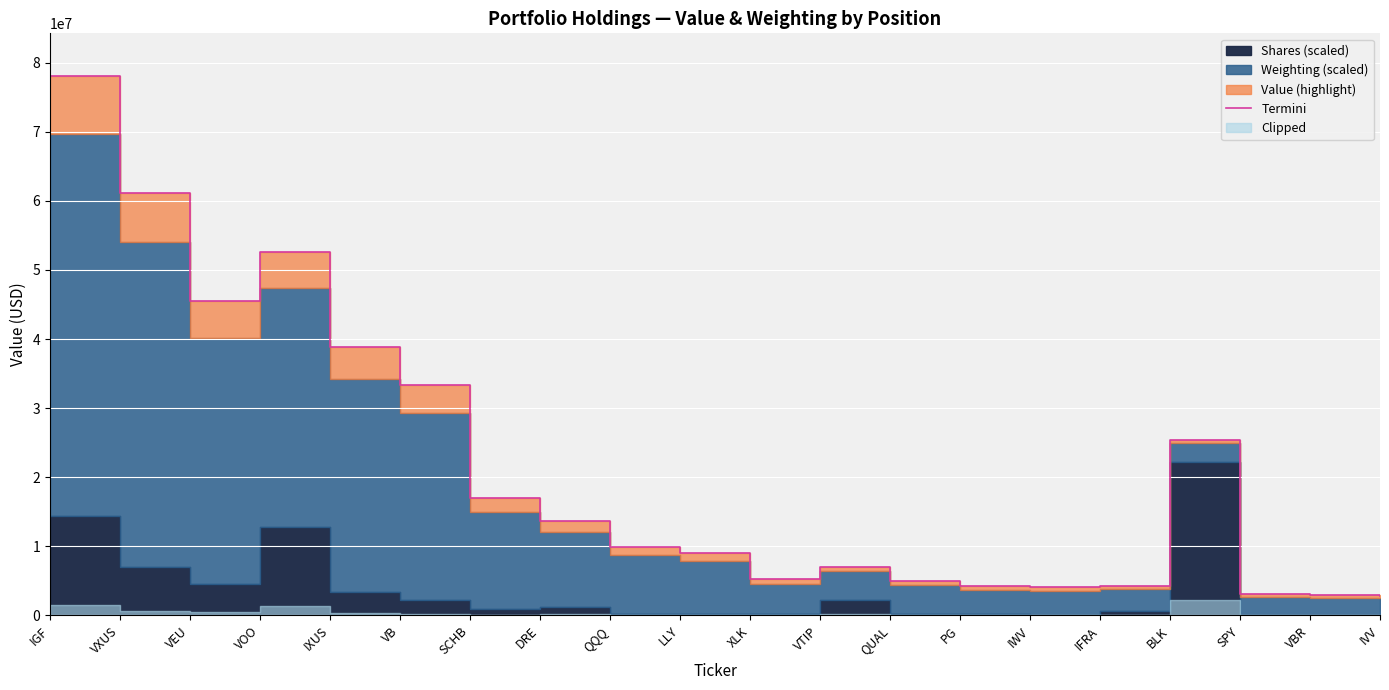

What is the ratio of the value at SPY to the value at IXUS?

0.1